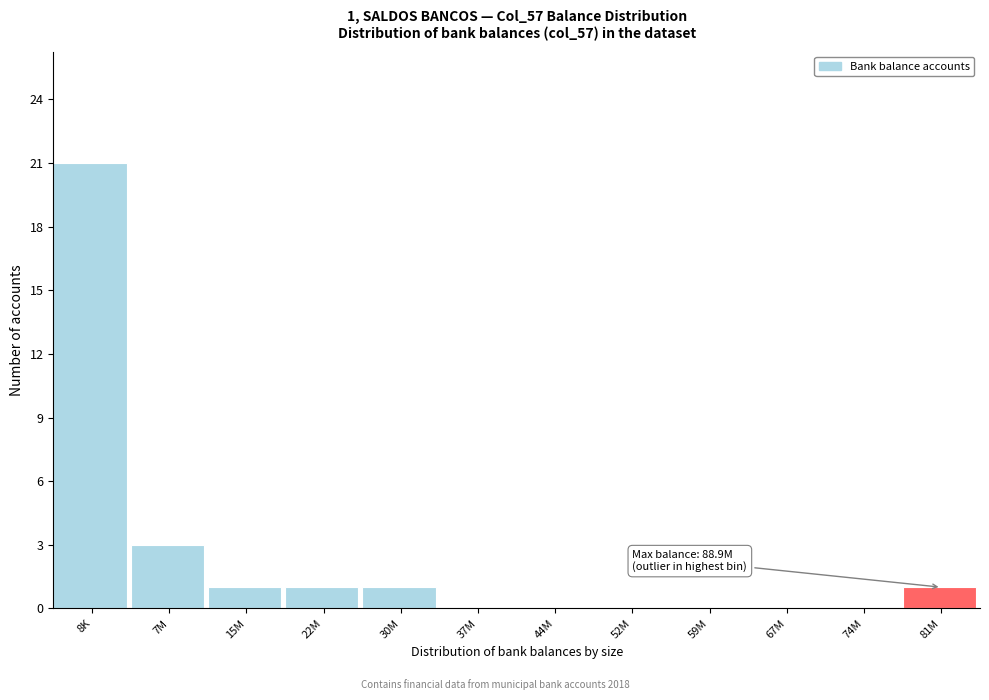

Reading left to right, list all the values displayed in this chart.

8K=21	7M=3	15M=1	22M=1	30M=1	37M=0	44M=0	52M=0	59M=0	67M=0	74M=0	81M=1